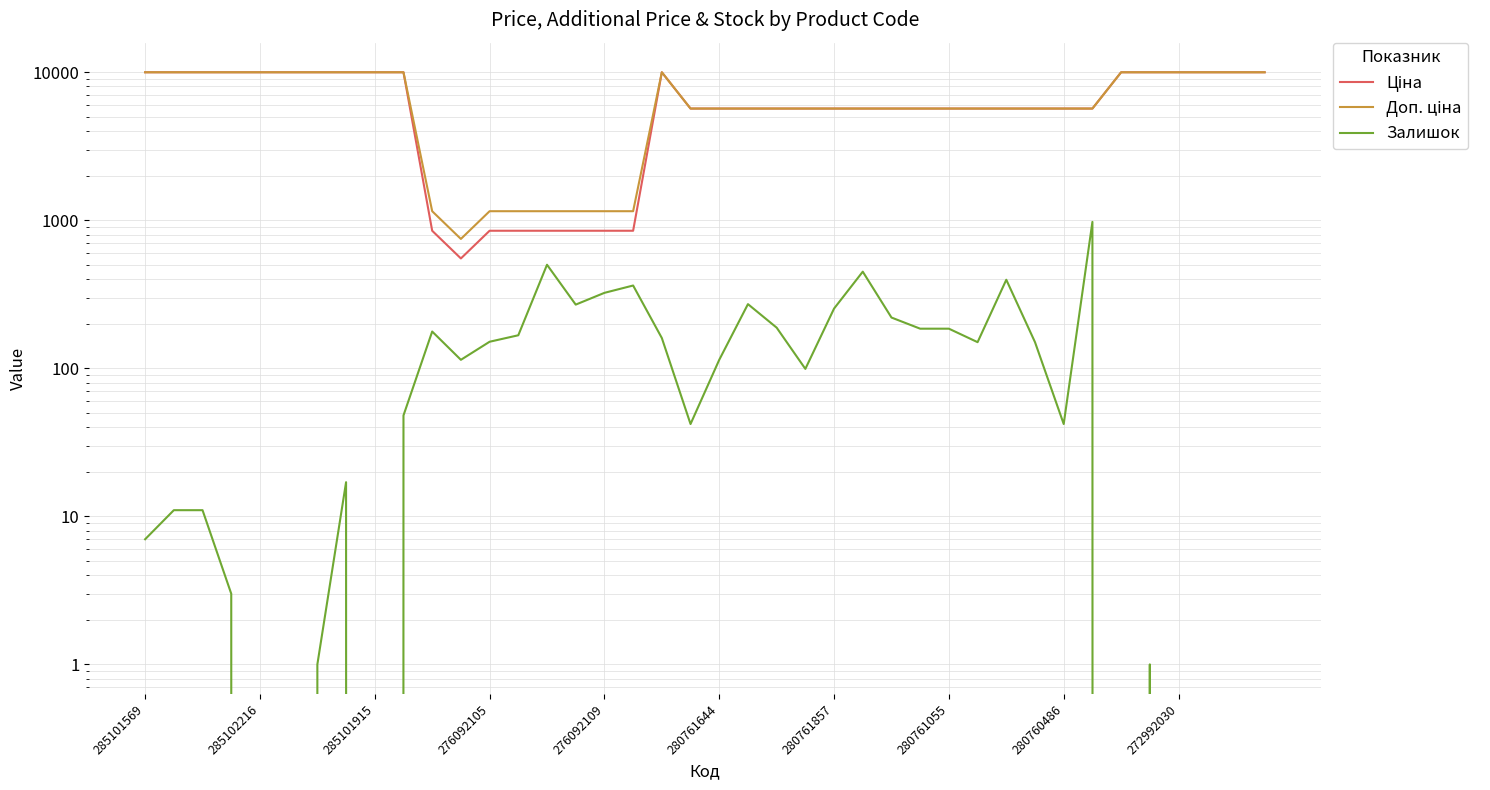

How many values in the Ціна series exceed 5673?

32